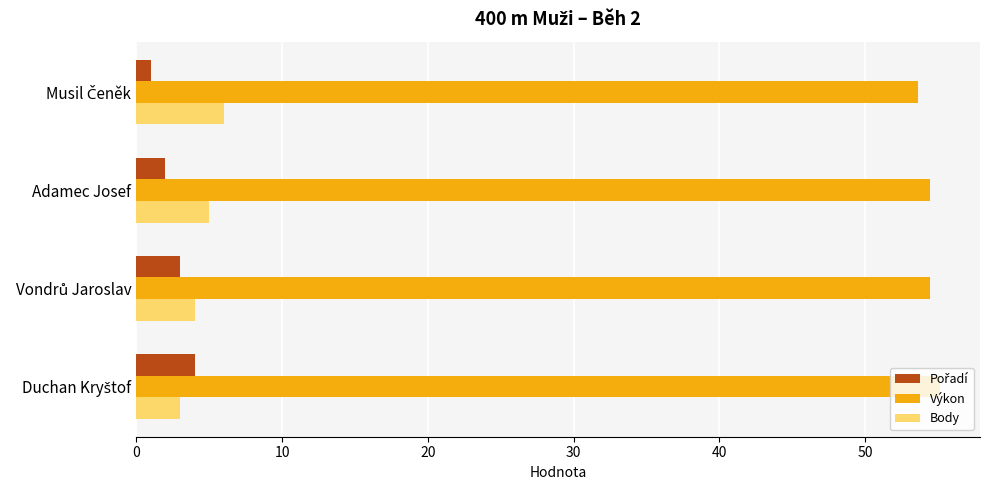

At how many categories does at least one series exceed 10?

4